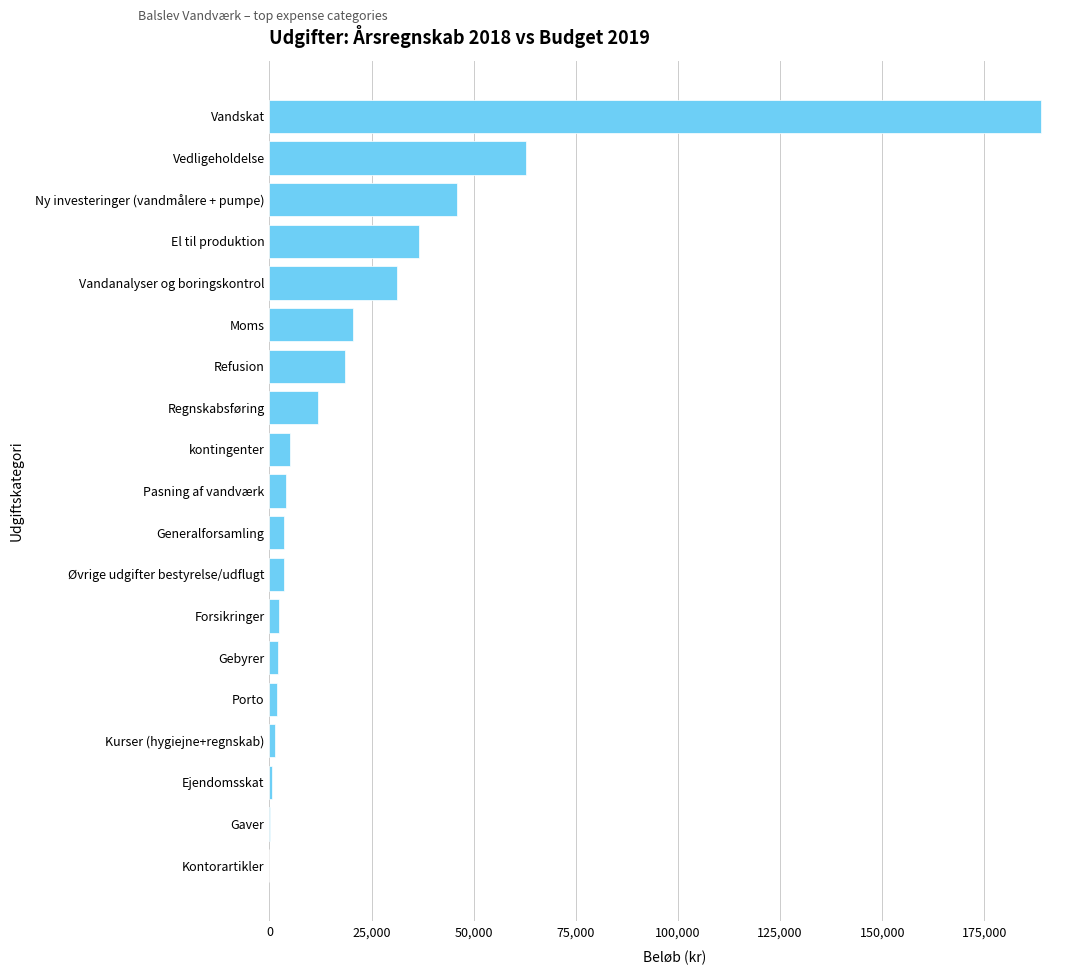

Count the number of categories in the chart.

19